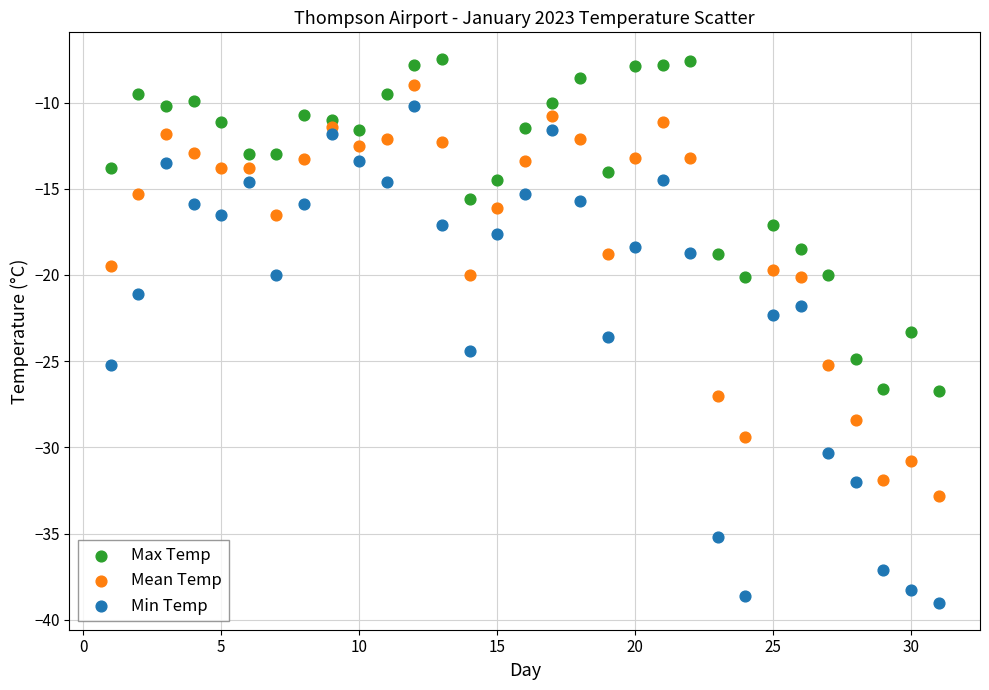

What are all the series names shown in the legend?

Max Temp, Mean Temp, Min Temp